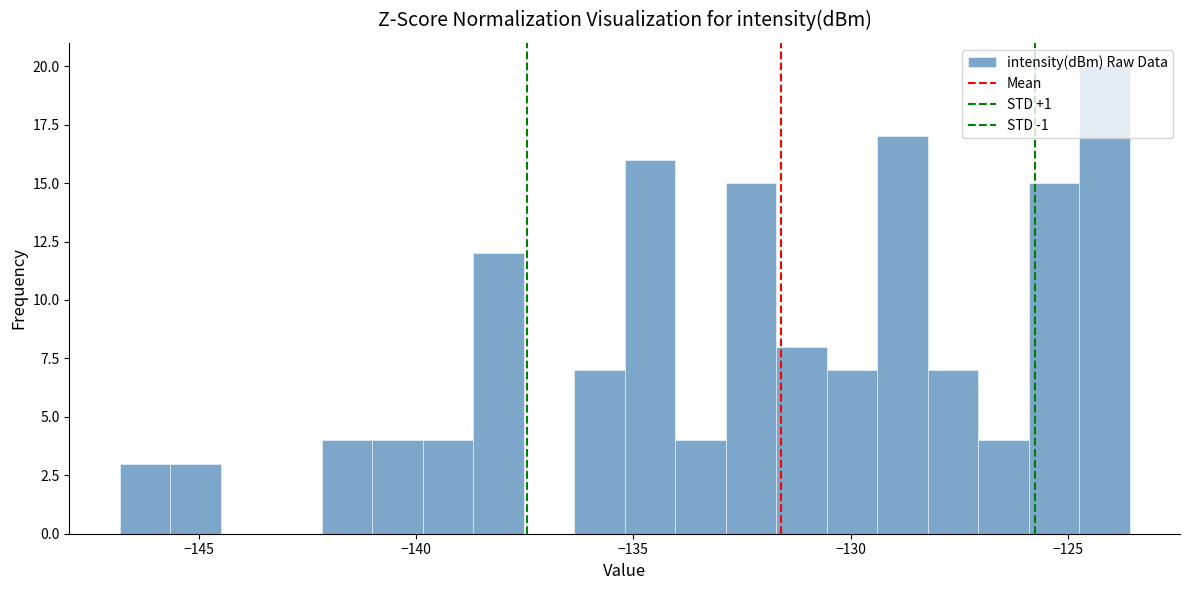

Read against the x-axis, roughly where is the centre of the tallest bar?

-124.0